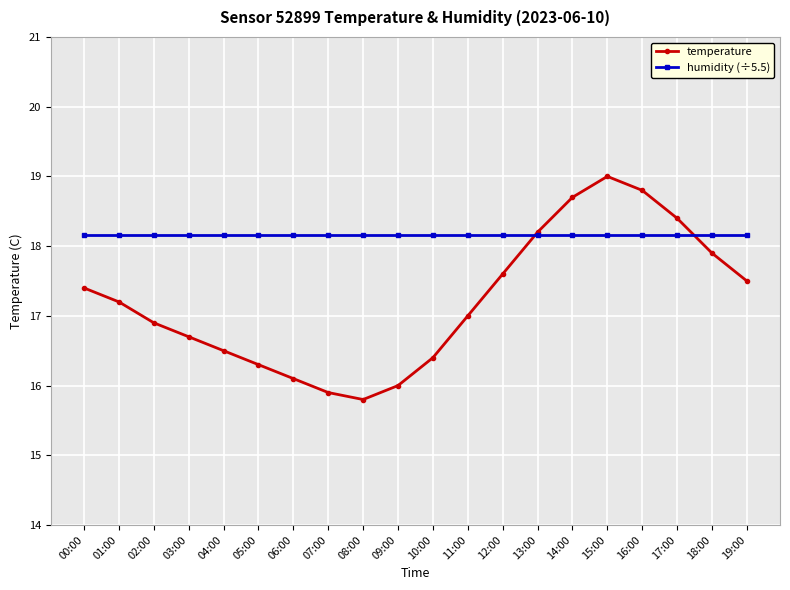

Reading left to right, list all the values displayed in this chart.

temperature: 17.4	17.2	16.9	16.7	16.5	16.3	16.1	15.9	15.8	16.0	16.4	17.0	17.6	18.2	18.7	19.0	18.8	18.4	17.9	17.5
humidity (÷5.5): 18.2	18.2	18.2	18.2	18.2	18.2	18.2	18.2	18.2	18.2	18.2	18.2	18.2	18.2	18.2	18.2	18.2	18.2	18.2	18.2